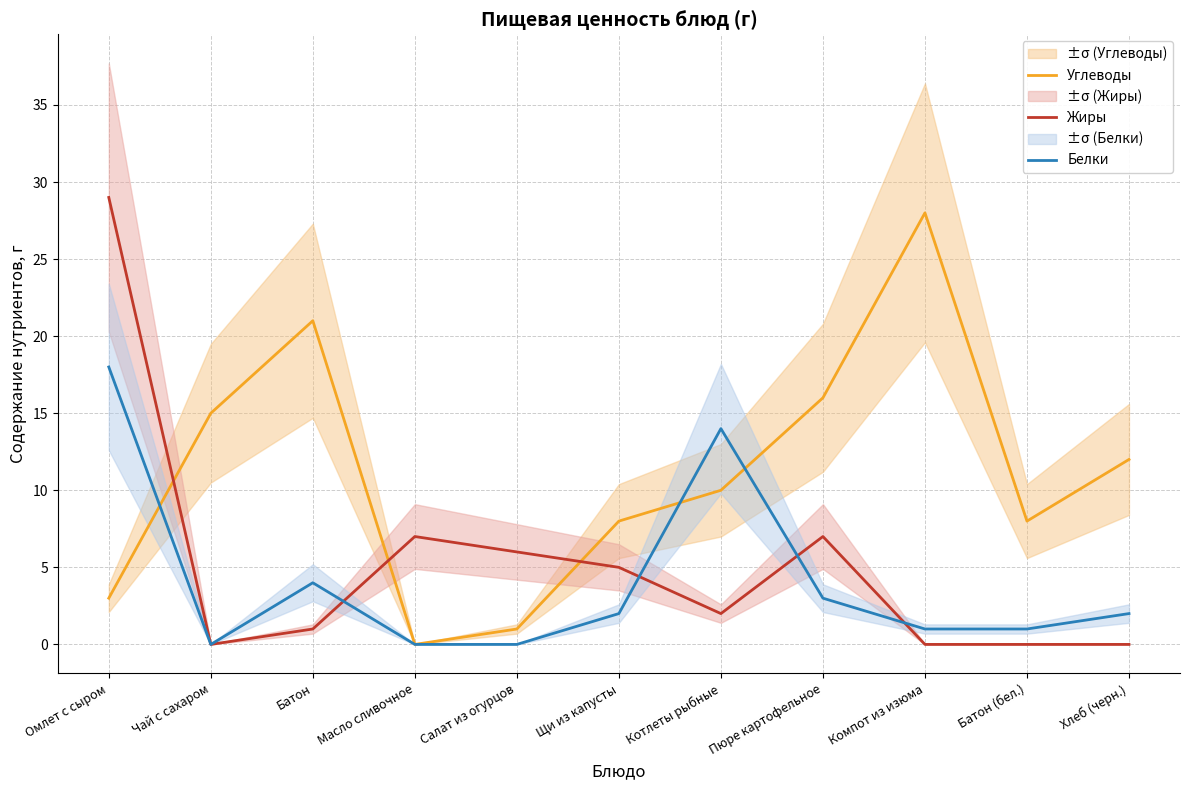

What are all the series names shown in the legend?

Углеводы, Жиры, Белки